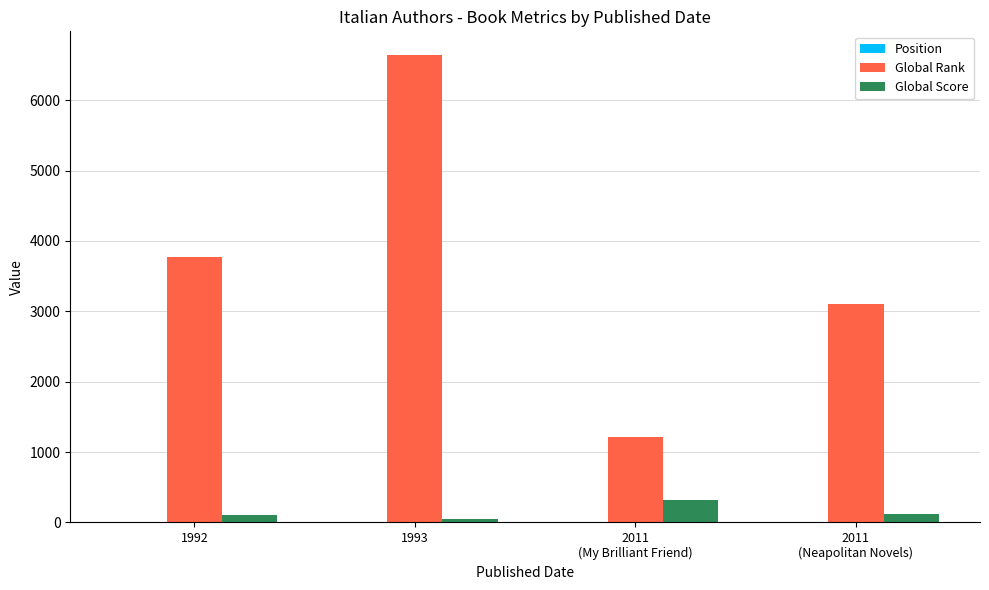

The Global Rank series shows 6647 at 1993. True or false?

True